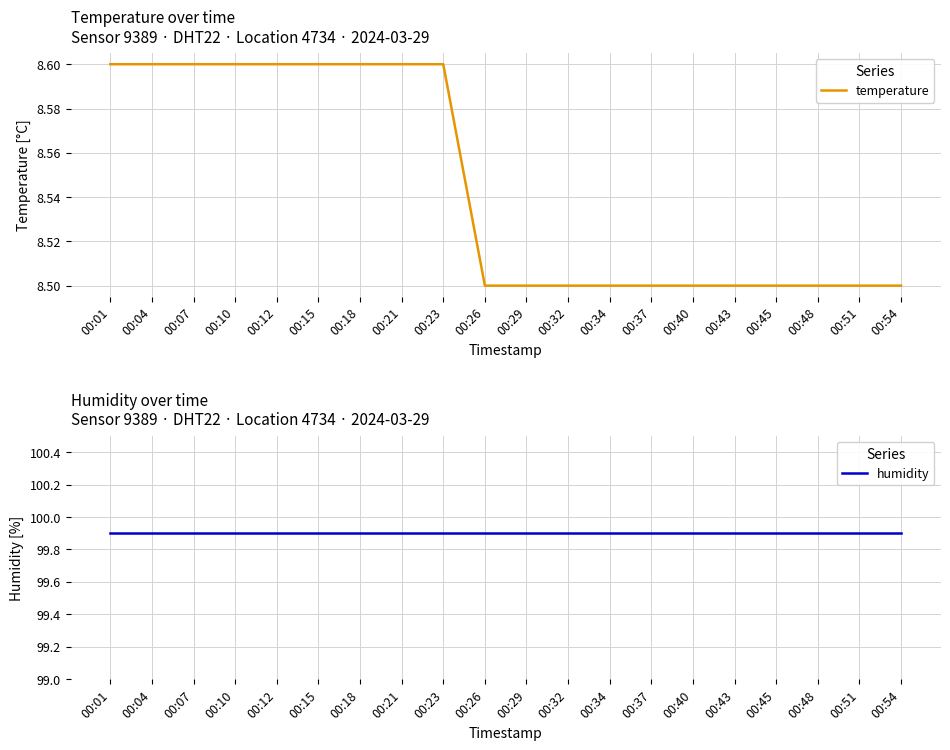

What is the difference between the second highest and second lowest values in the temperature series?

0.1